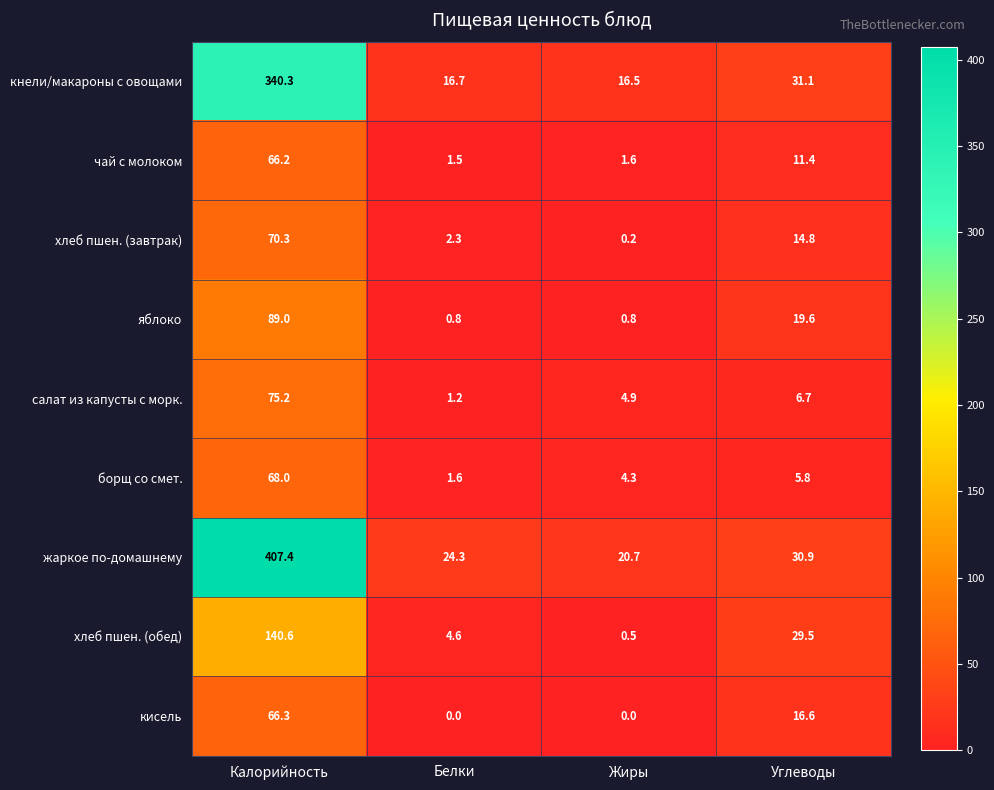

What is the average value of the борщ со смет. series?

19.9